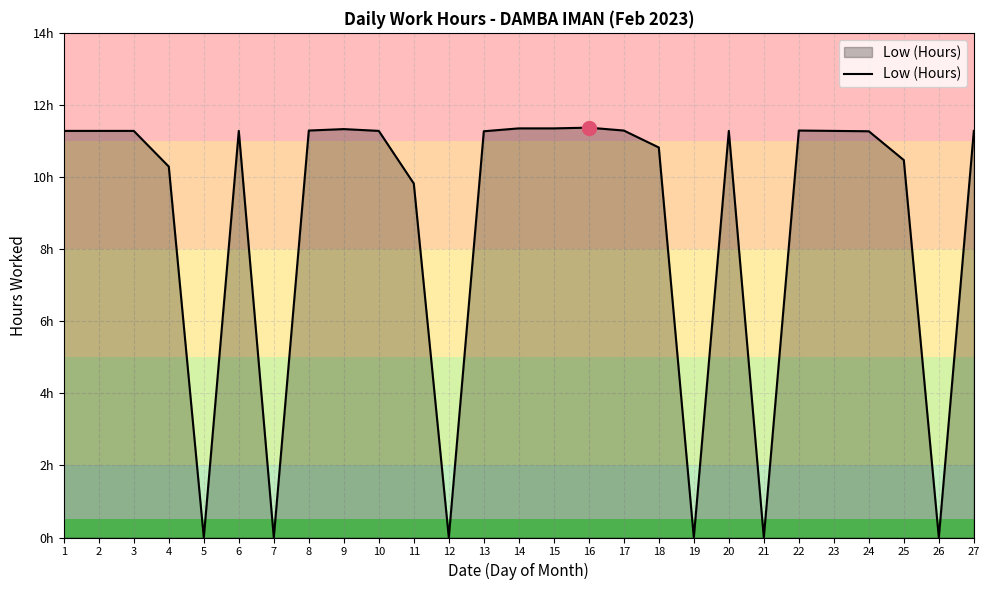

Does the chart have visible grid lines?

Yes